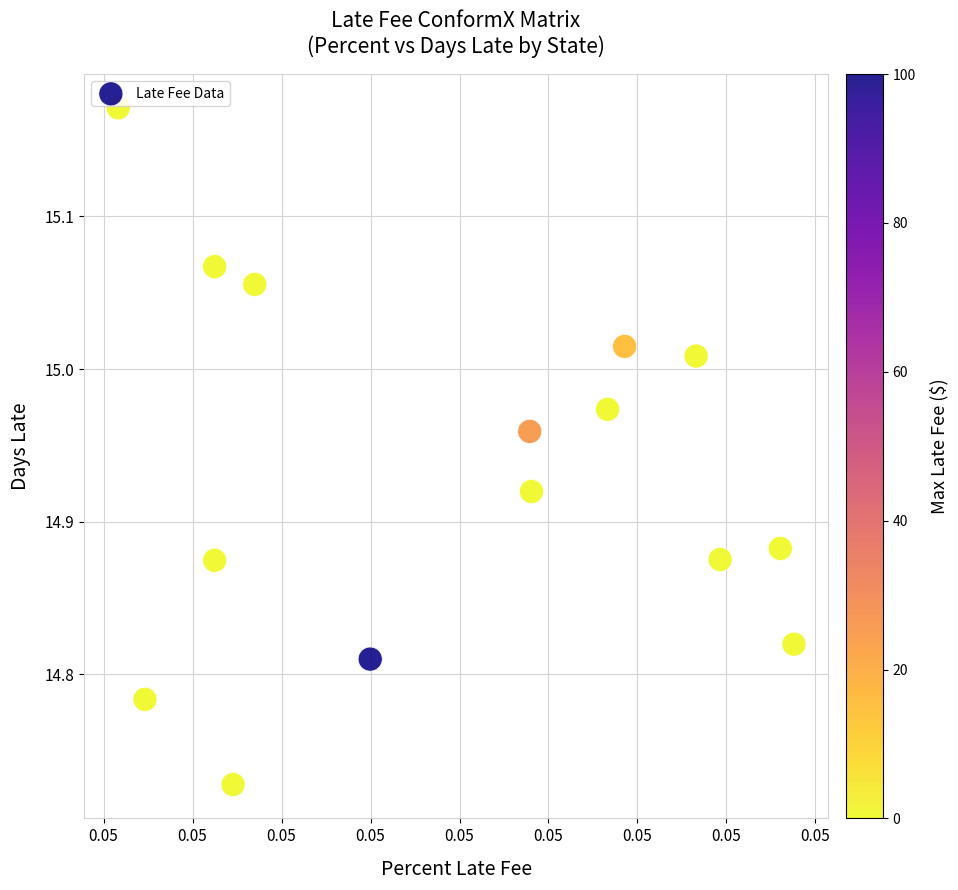

What is the range of Y values (max minus min)?

0.4